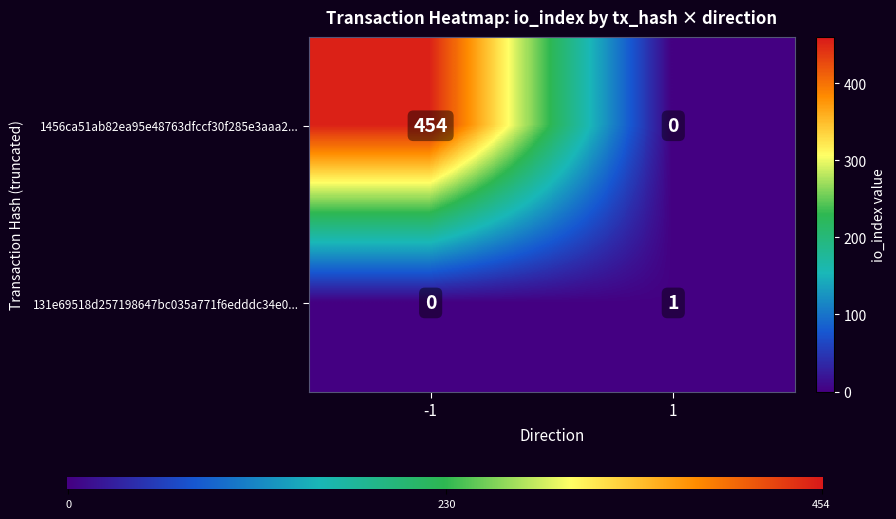

Which category has the highest value across all series?

-1